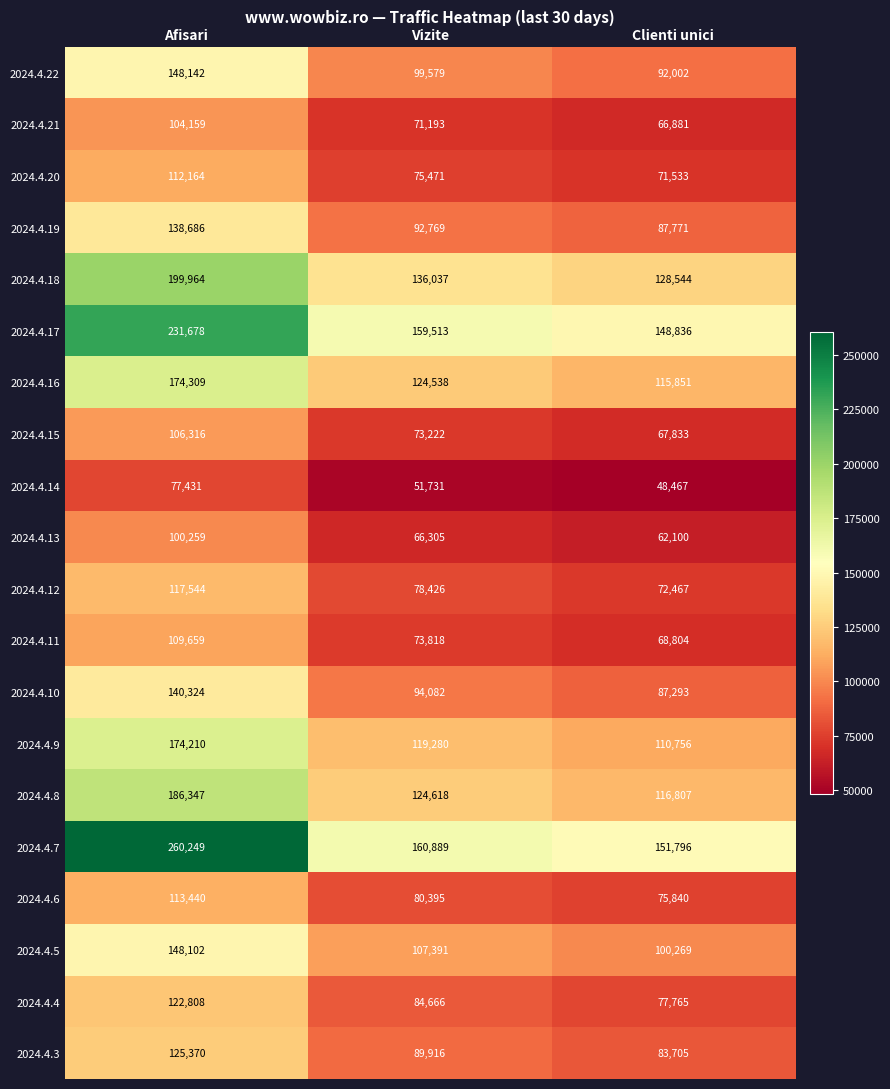

Is it true that 2024.4.4 equals 129736 at Clienti unici?

False